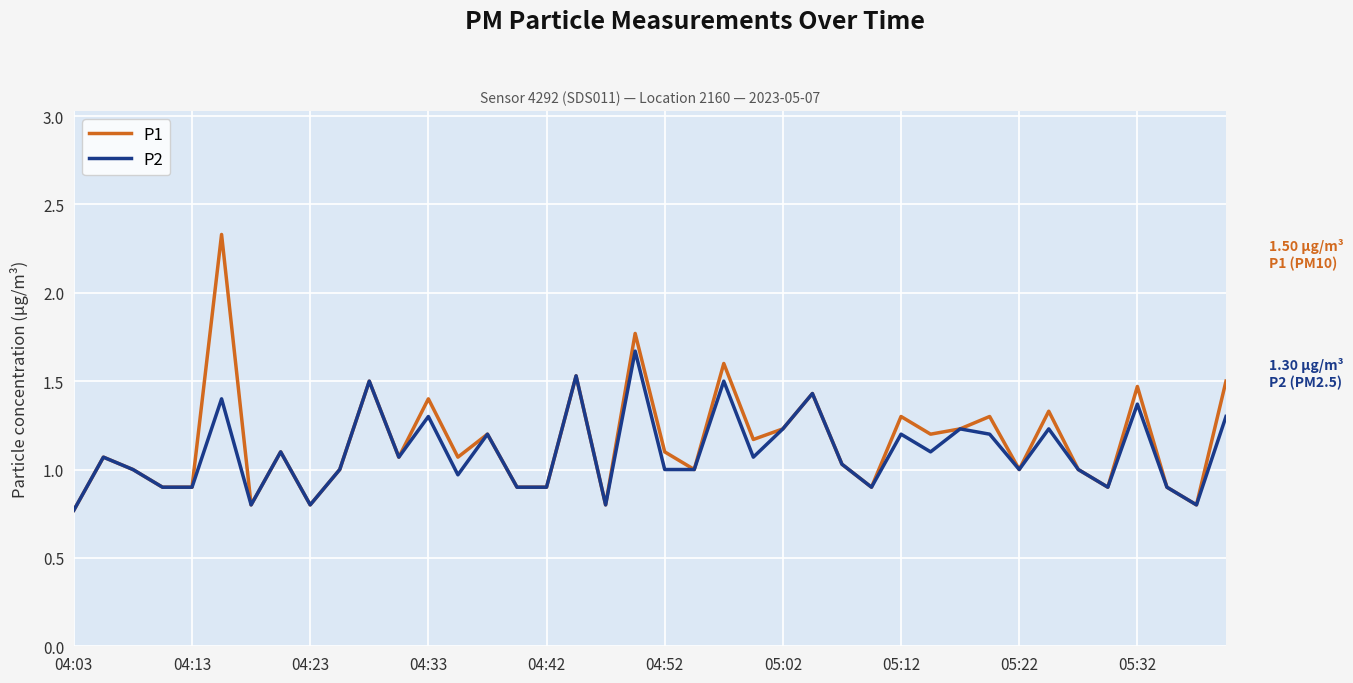

What is the highest value of the P2 series?

1.7